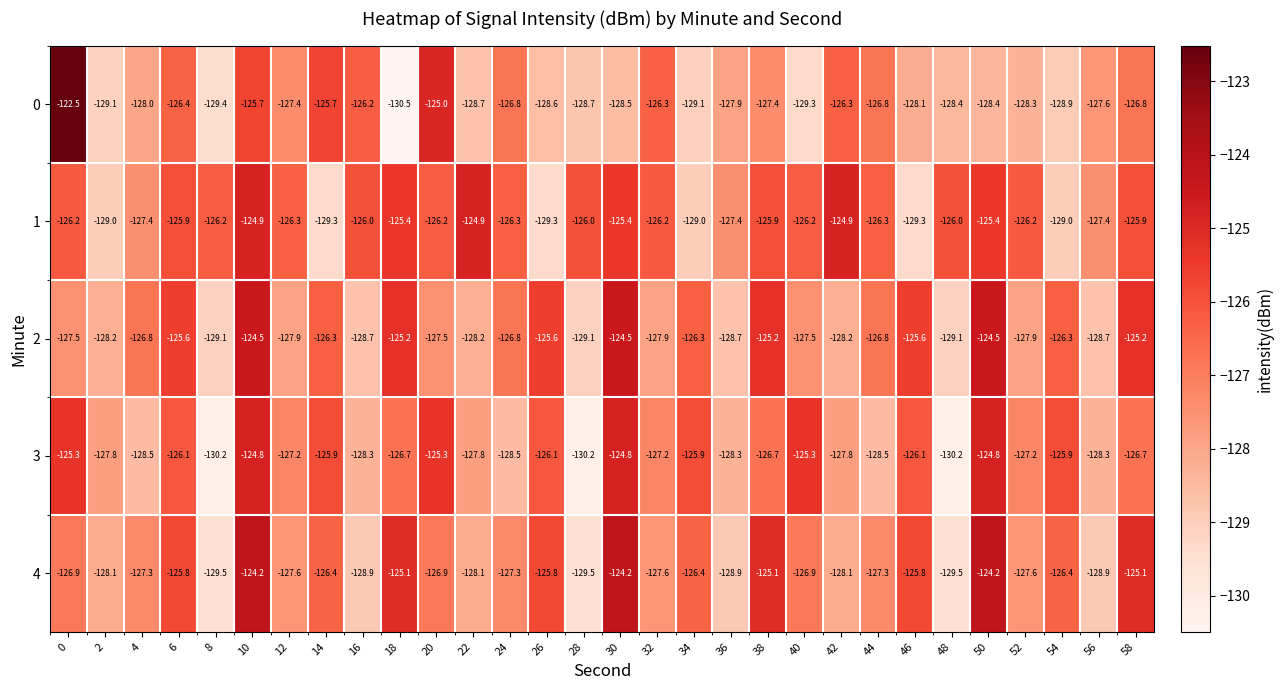

Which series has the largest range (max minus min)?

0